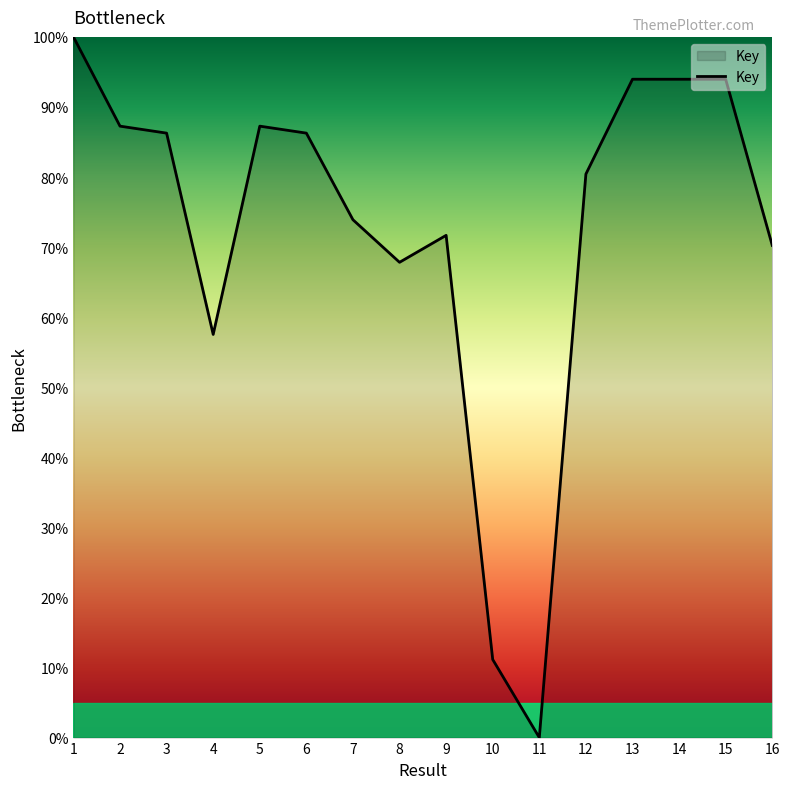

How many categories are shown in the chart?

16